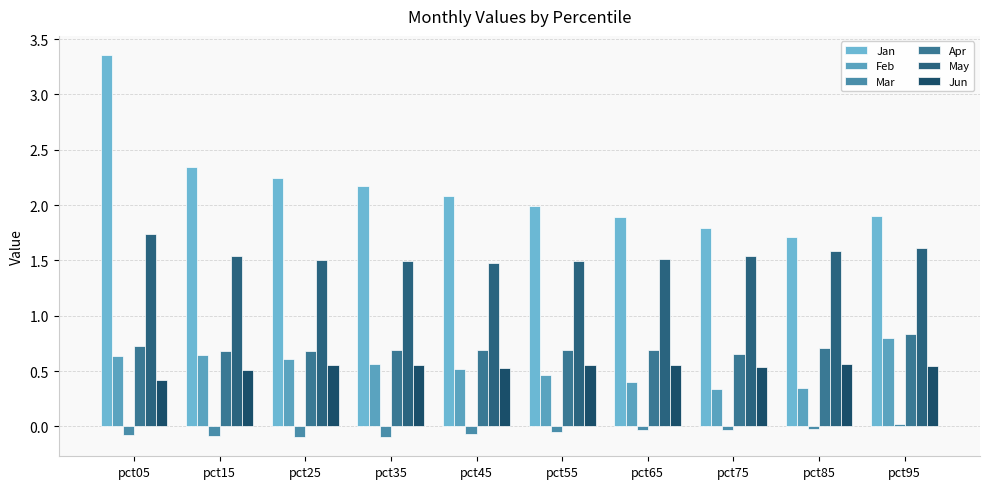

Between pct05 and pct85, which series saw the biggest shift?

Jan